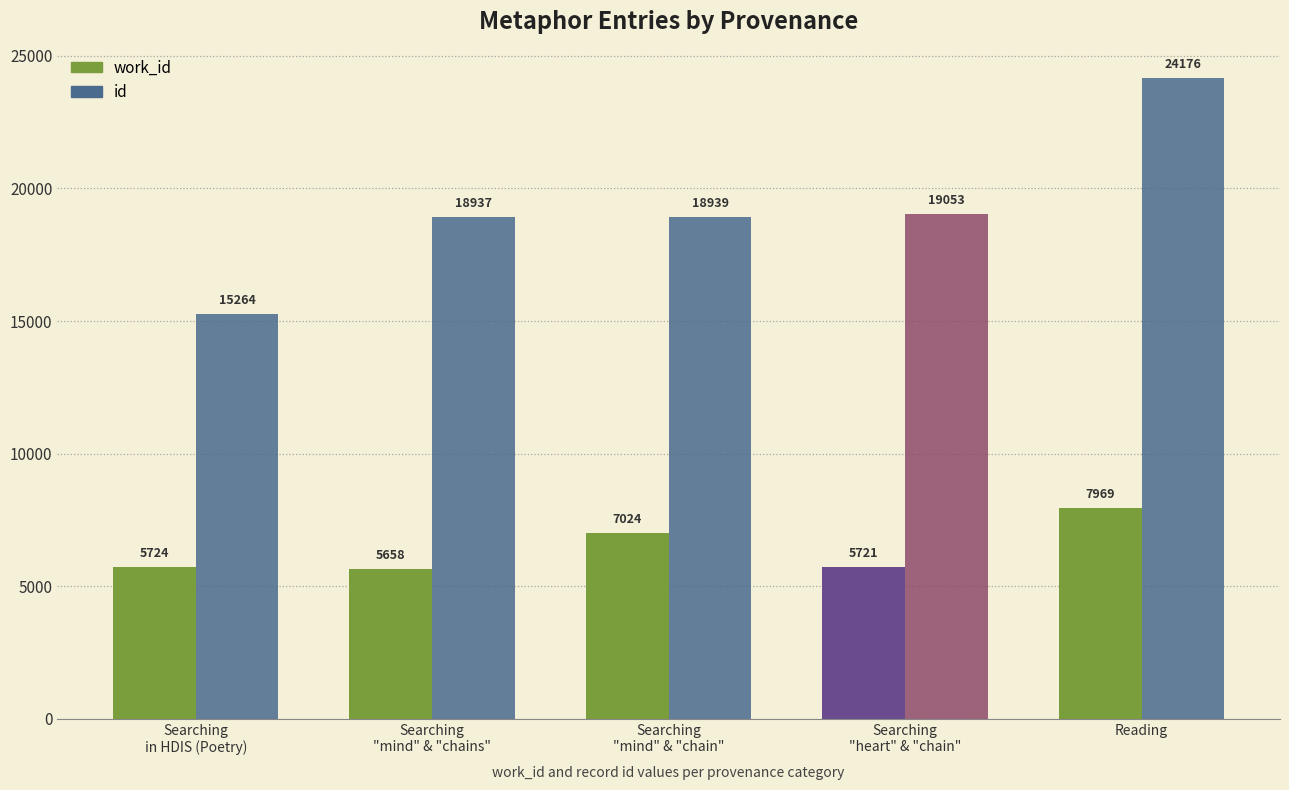

Is the value of id at Searching
"mind" & "chains" greater than the value of work_id at Reading?

Yes